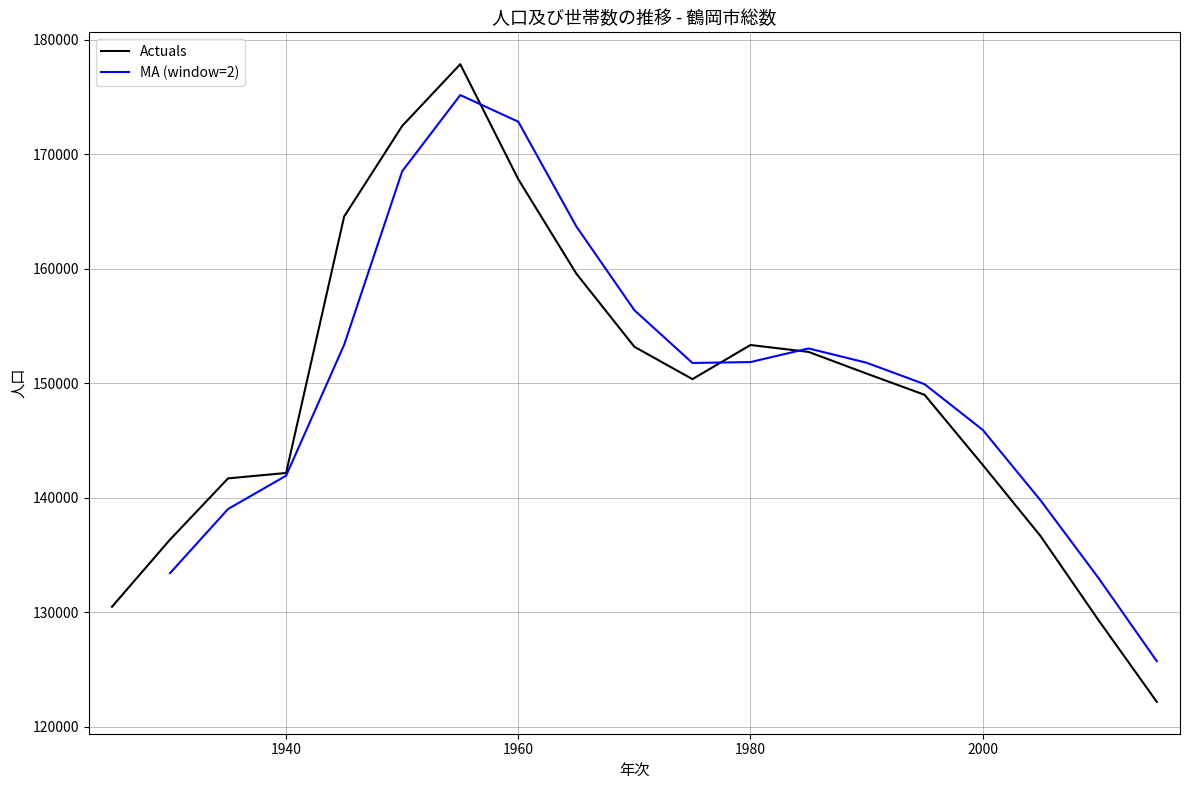

What is the minimum value for Actuals?

122157